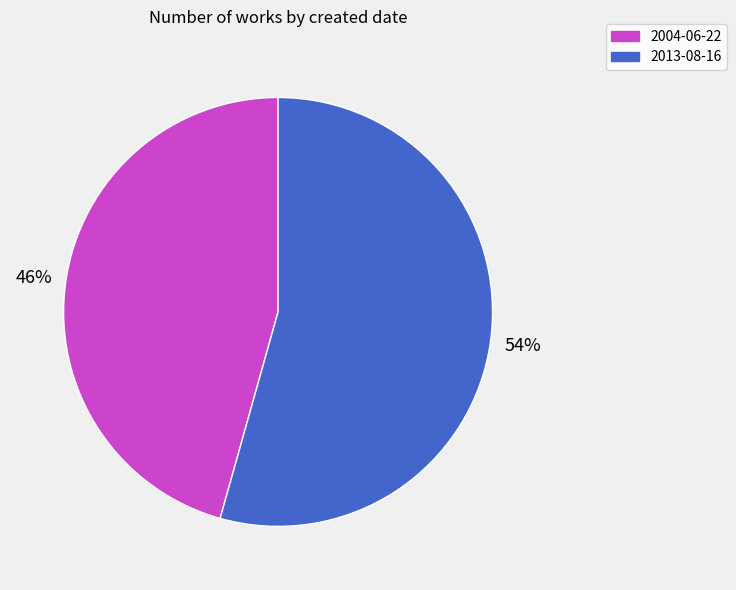

Which has a higher value, 2013-08-16 or 2004-06-22?

2013-08-16